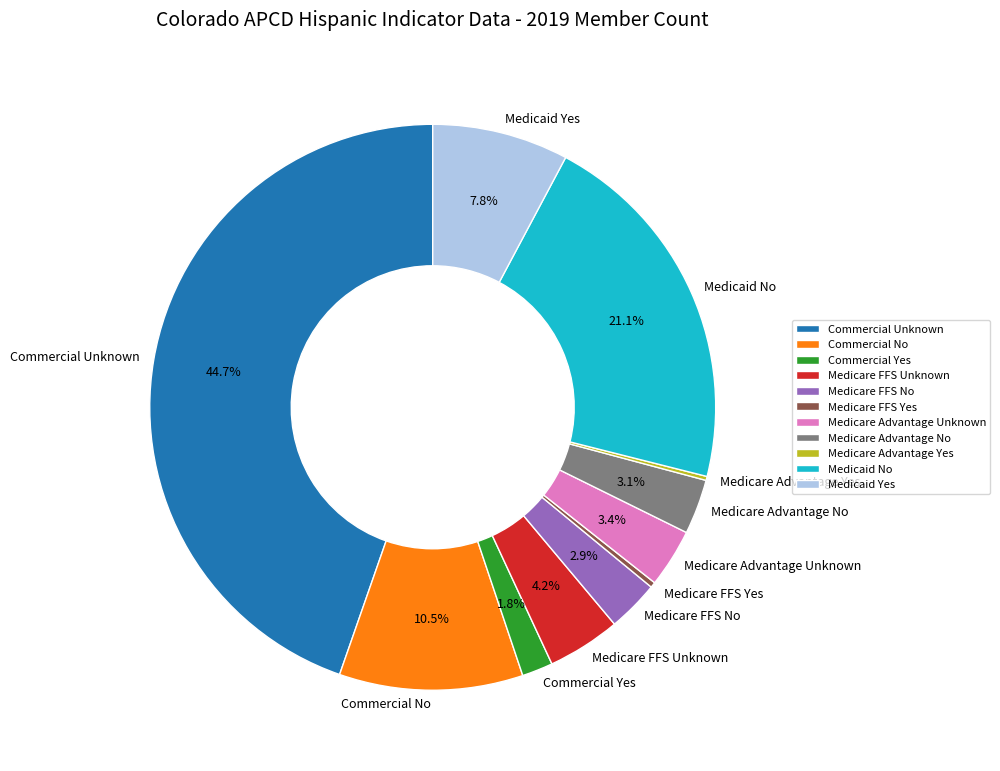

The Medicare Advantage No slice represents 14% of the pie. True or false?

False